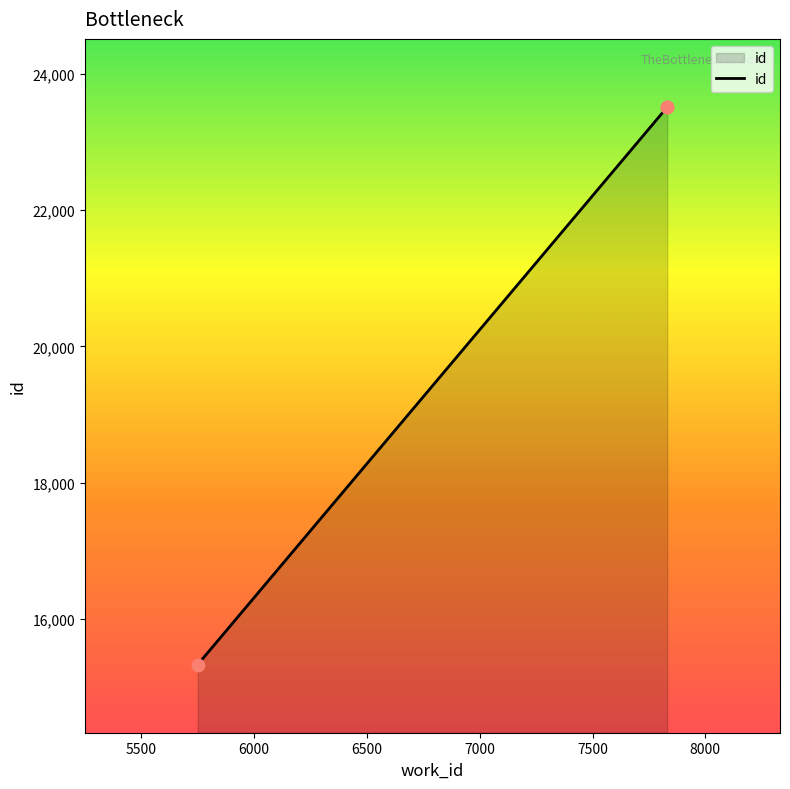

Between 7831 and 5750, which is larger?

7831